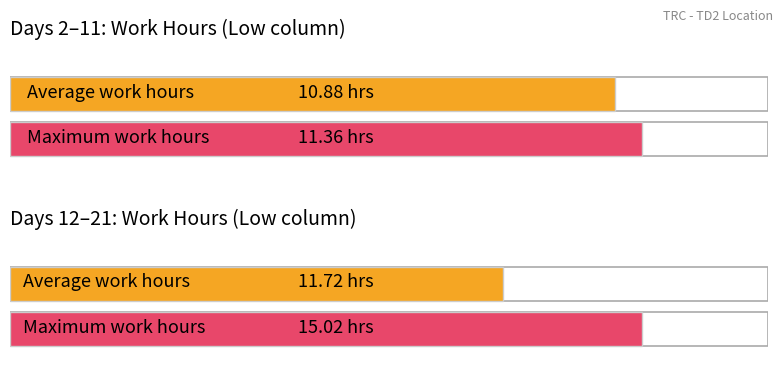

True or false: the data shows 11.2 at 12.

True